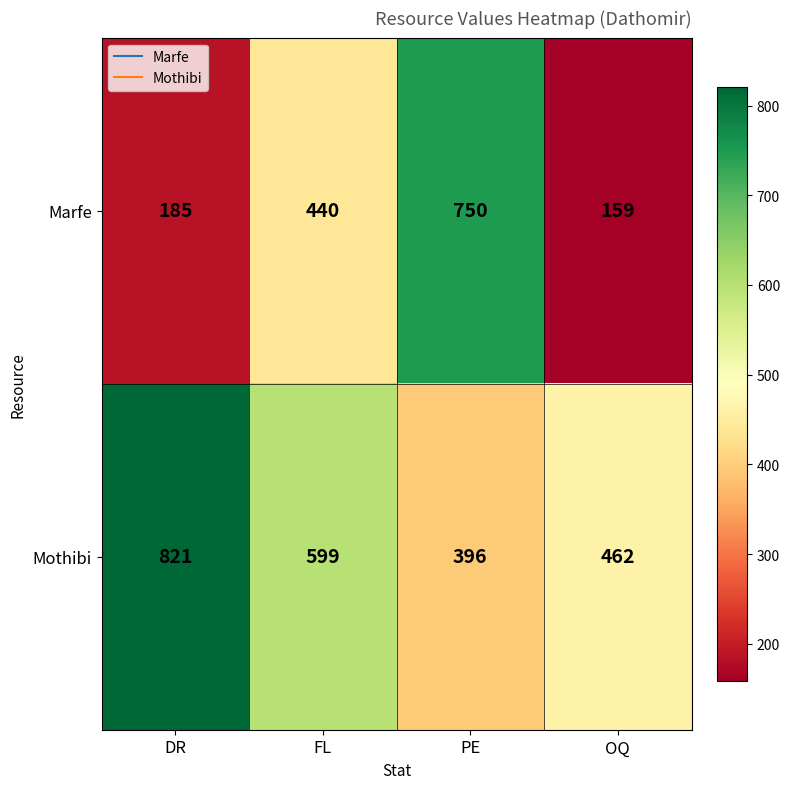

Which series has the largest range (max minus min)?

Marfe